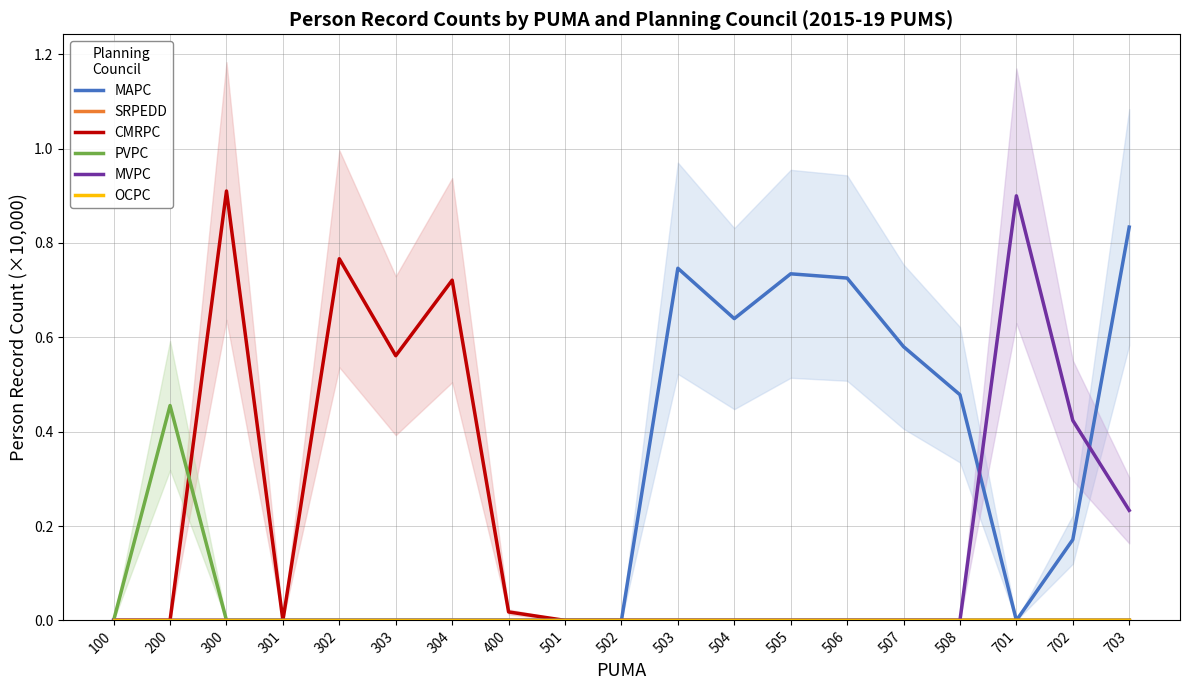

Does the chart display data point markers on the line(s)?

No